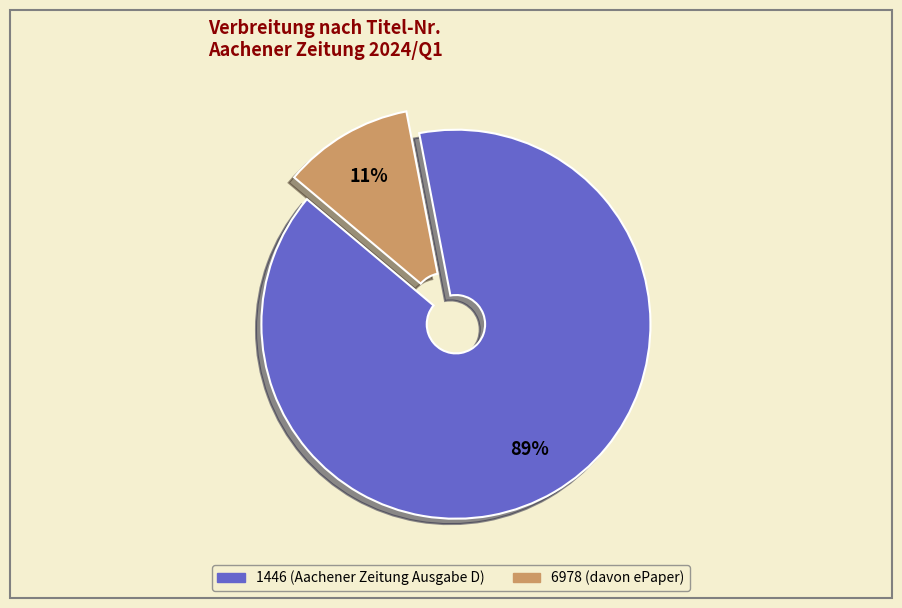

Is the sum of 6978 and 1446 greater than half?

Yes